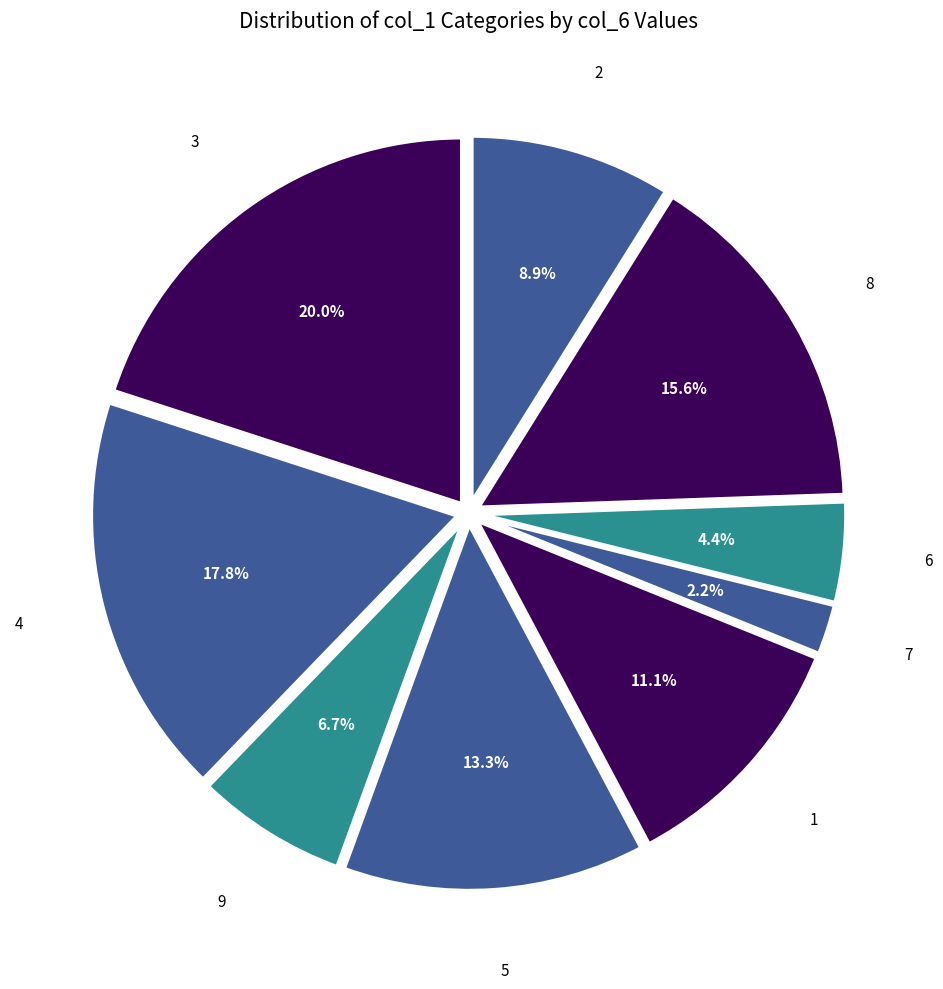

How many slices are in this pie chart?

9